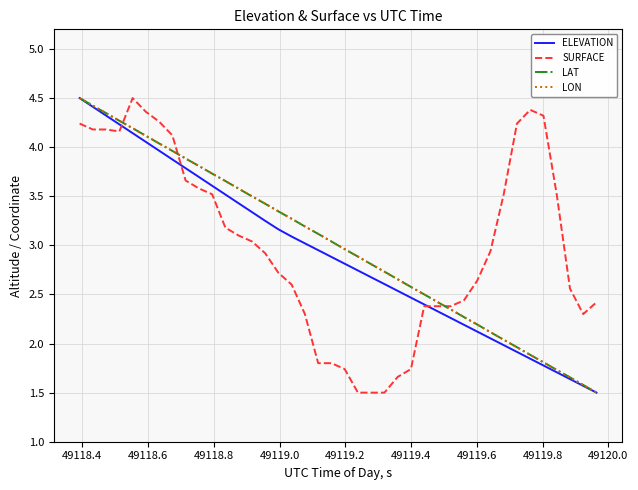

What is the lowest value of the SURFACE series?

1.5